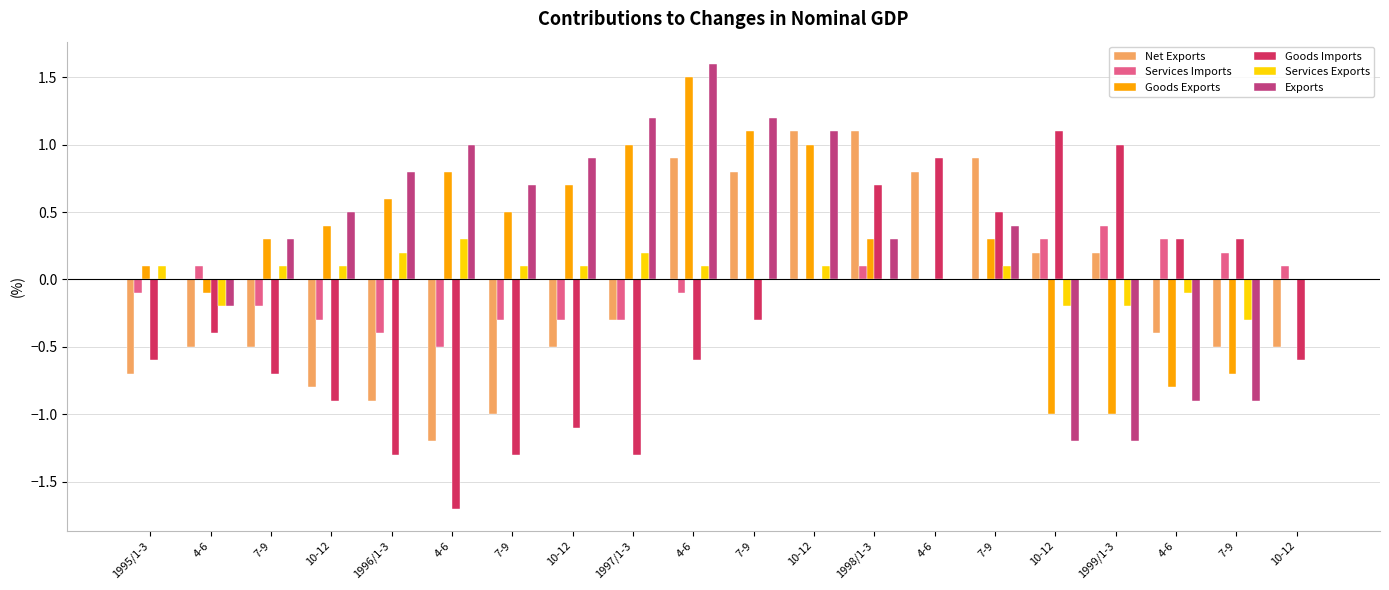

At which label does Net Exports reach its minimum?

4-6